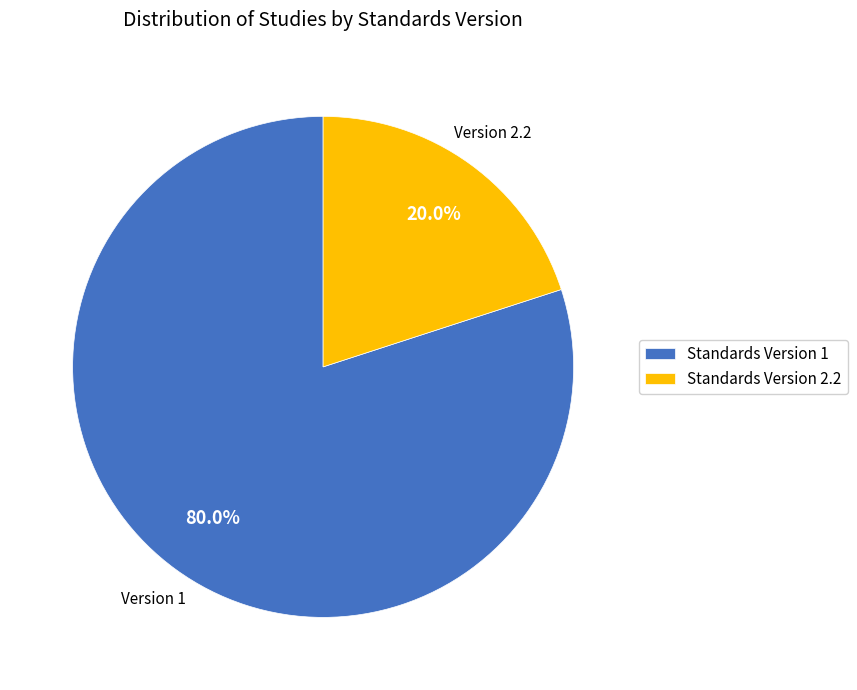

Which slice is the largest?

Standards Version 1